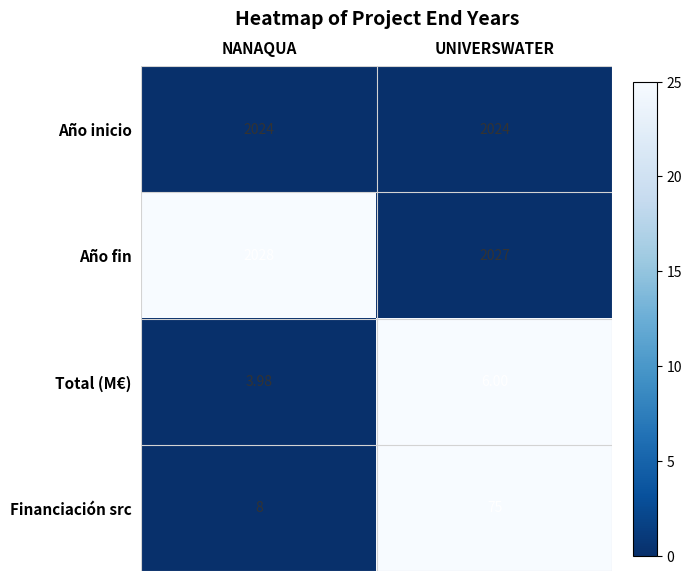

How many series are shown in this chart?

4